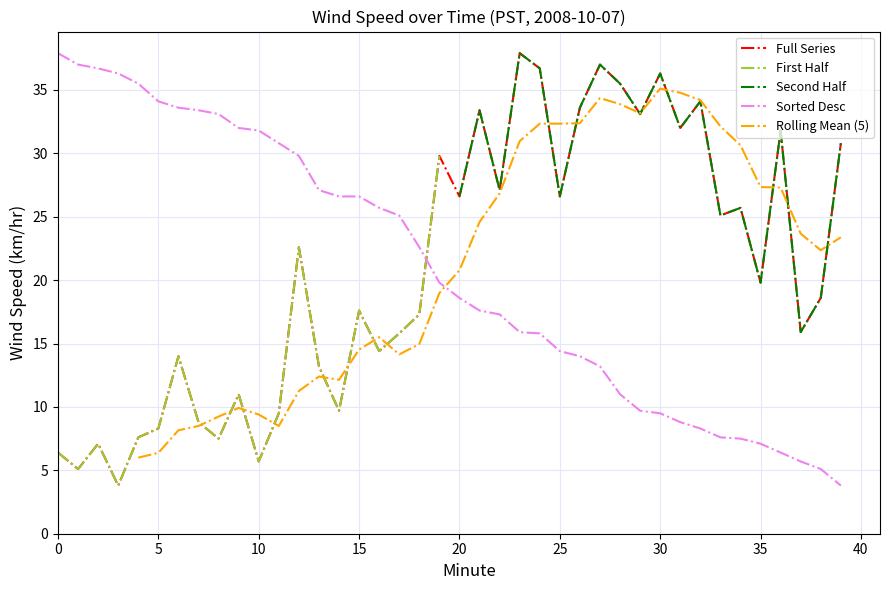

True or false: Sorted Desc and Full Series cross at least once.

True